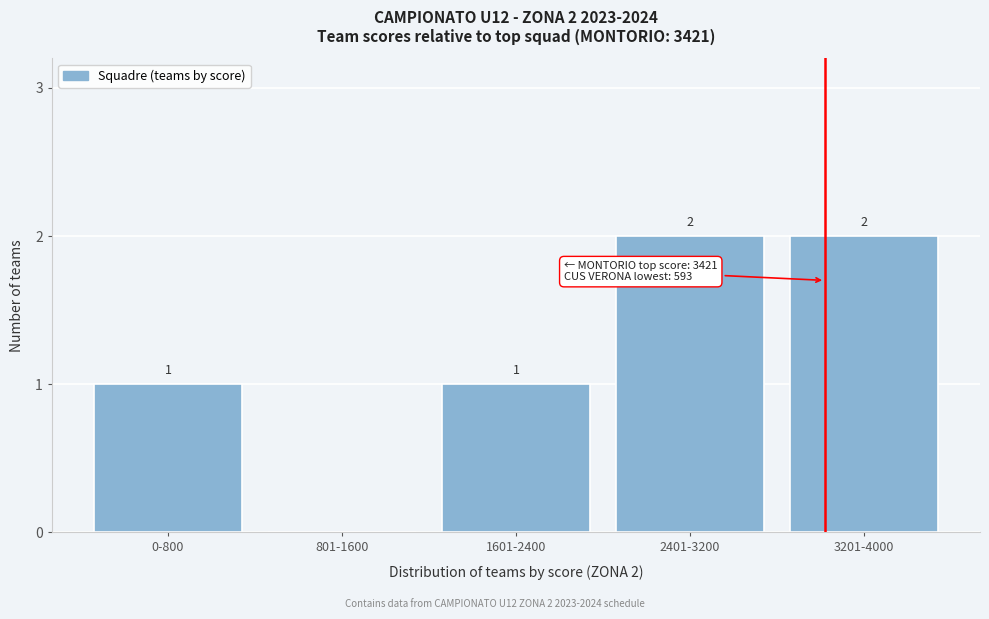

Reading left to right, extract all data points from this chart.

0-800=1	801-1600=0	1601-2400=1	2401-3200=2	3201-4000=2